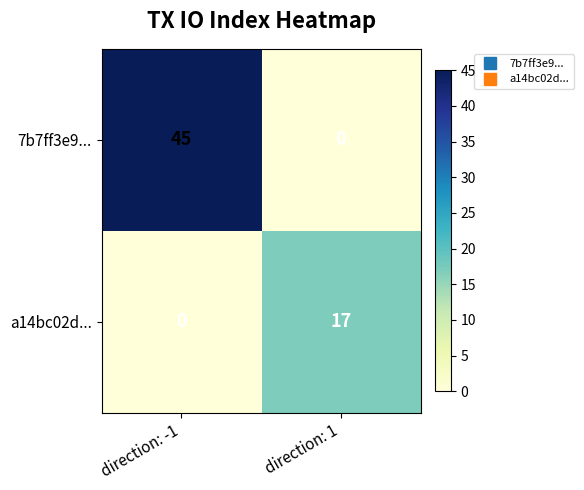

At which label is 7b7ff3e9... closest to 22?

direction: 1